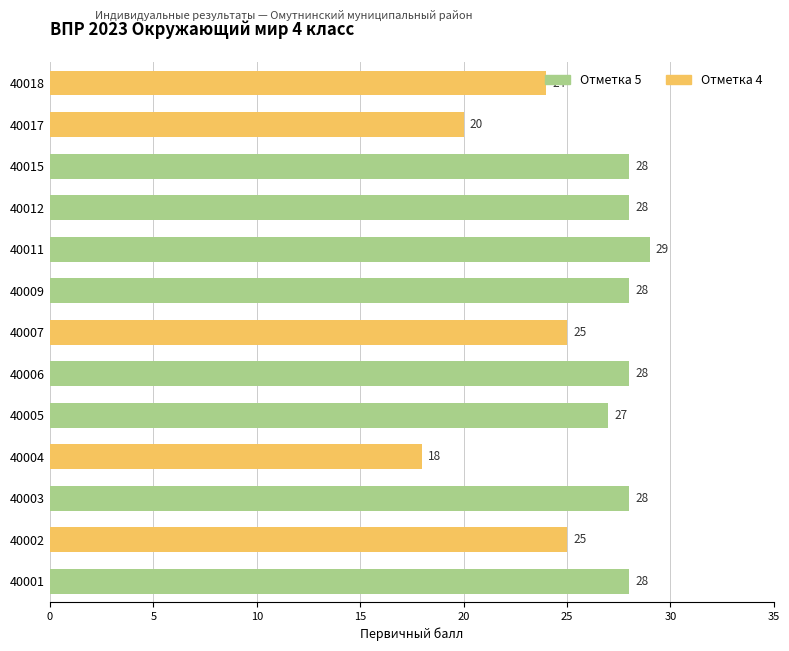

Are the bars horizontal?

Yes